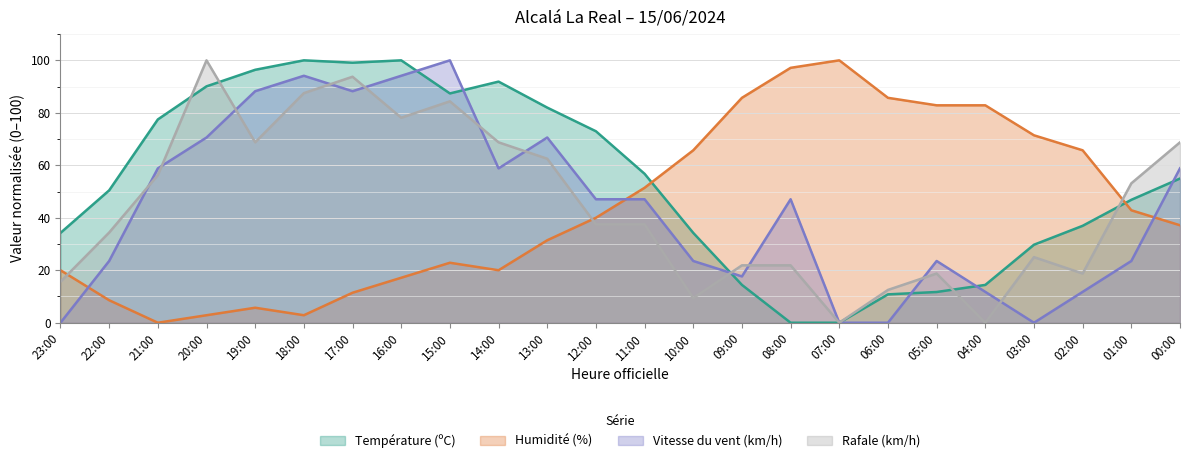

Where is the first local minimum for Rafale (km/h)?

19:00